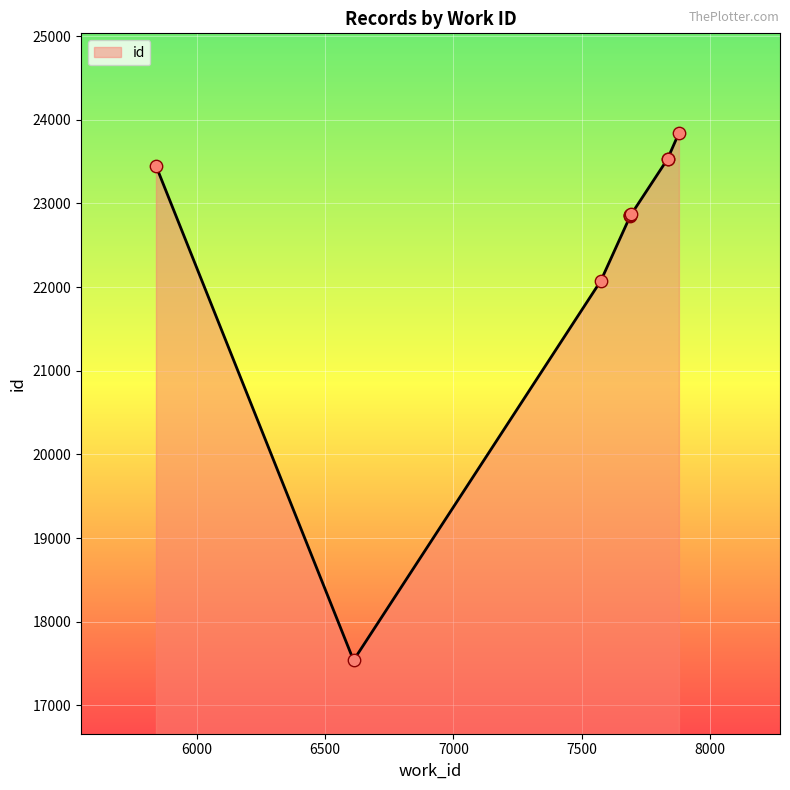

Which has a higher value, 5841 or 7575?

5841